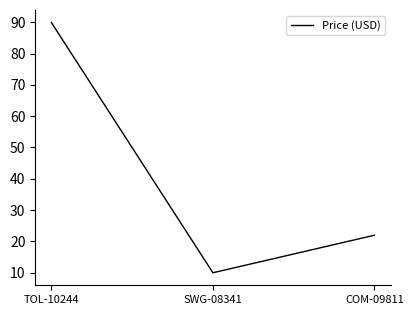

What is the sum of the values at TOL-10244 and SWG-08341?

99.9